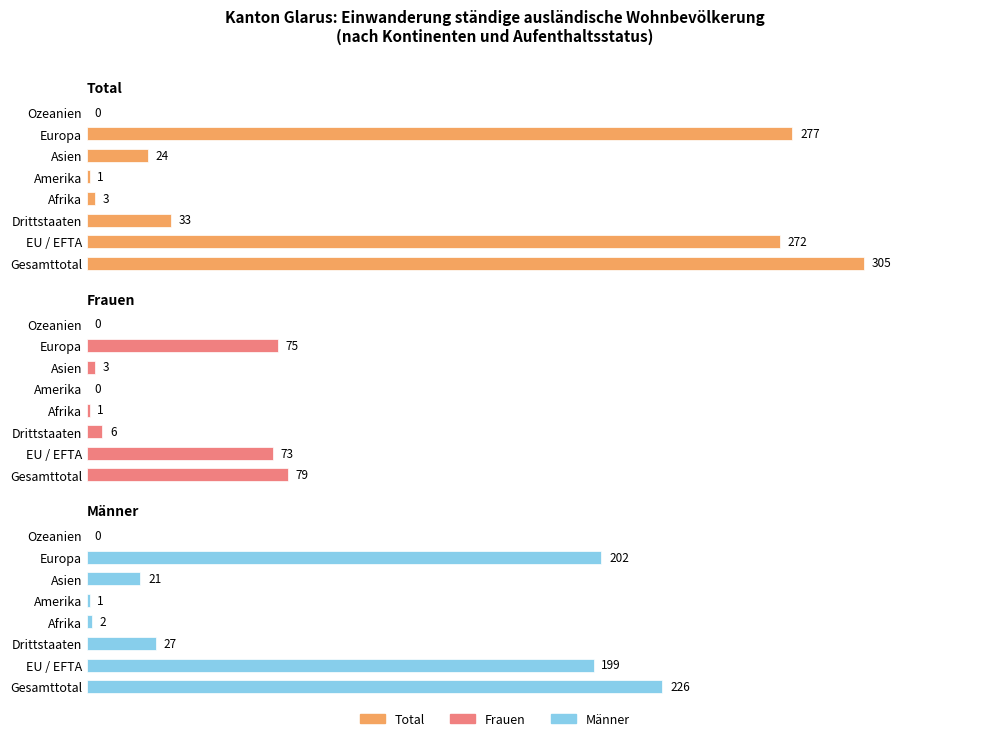

Rank the series by their maximum value, from lowest to highest.

Frauen, Männer, Total